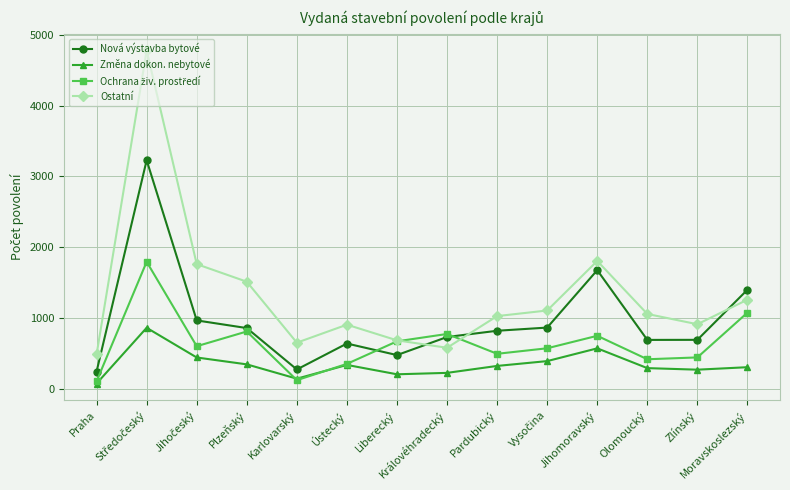

What is the sum of all Ostatní values?

18550